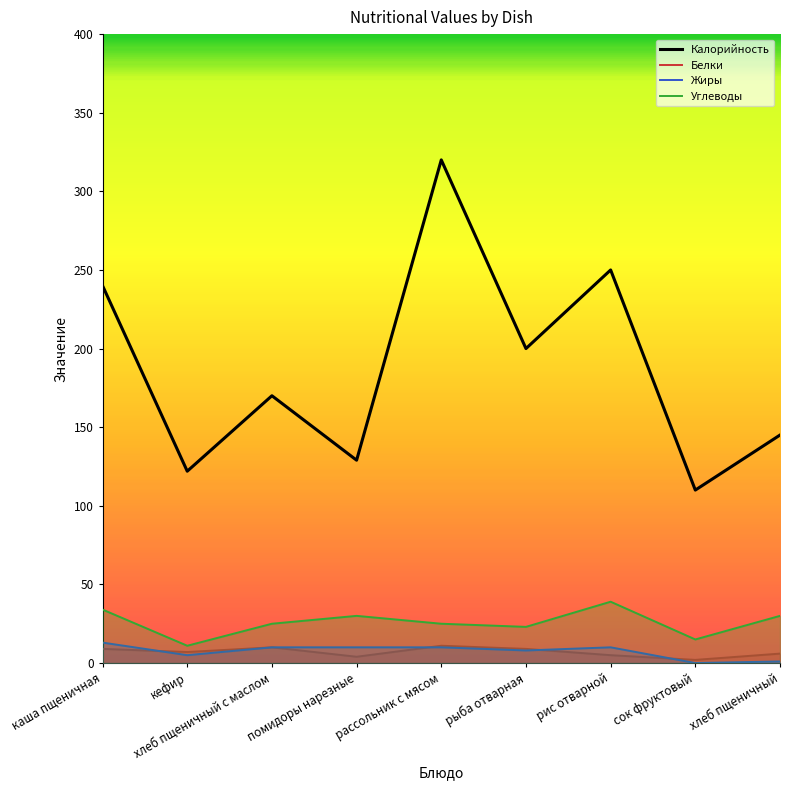

Where is Жиры nearest to the value 6?

кефир